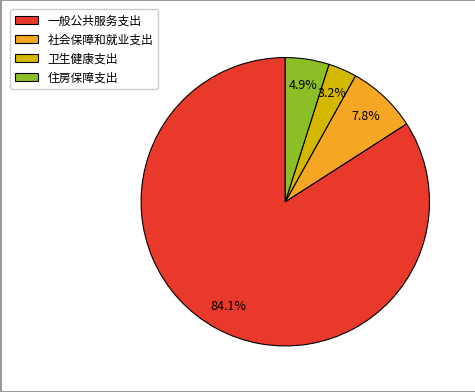

How many slices are in this pie chart?

4